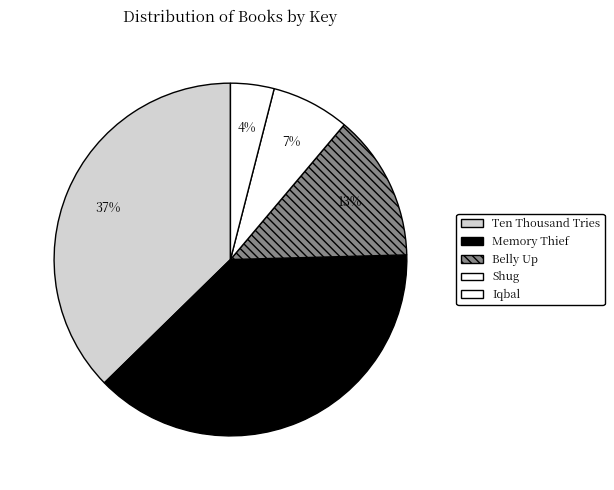

Which has a higher value, Ten Thousand Tries or Shug?

Ten Thousand Tries